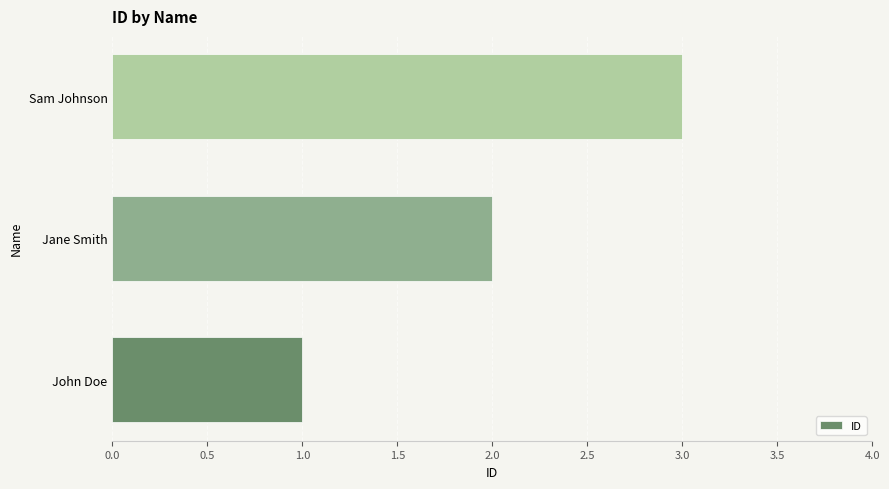

Does the chart contain stacked bars?

No